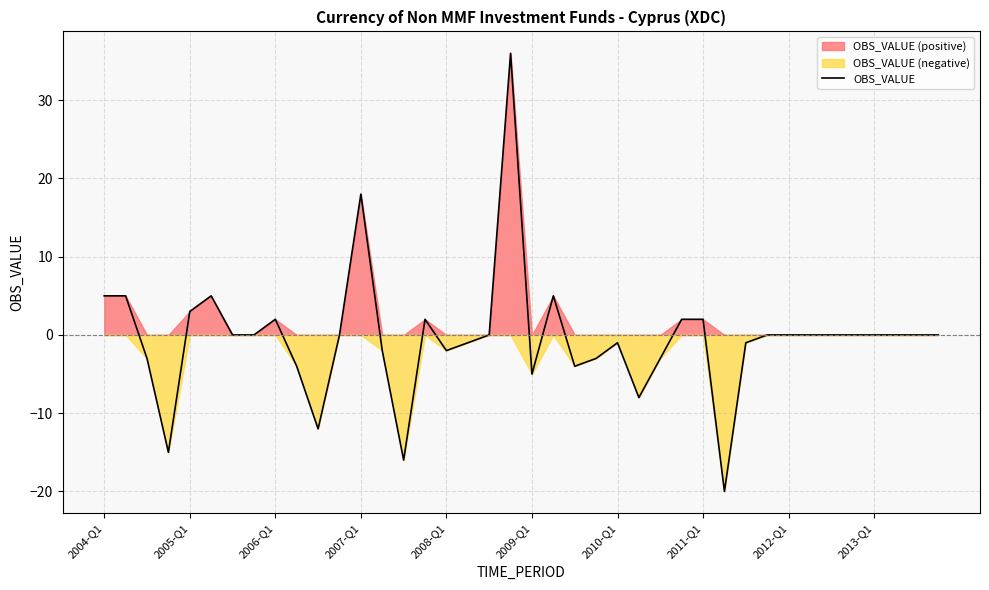

What is the maximum value for OBS_VALUE?

36